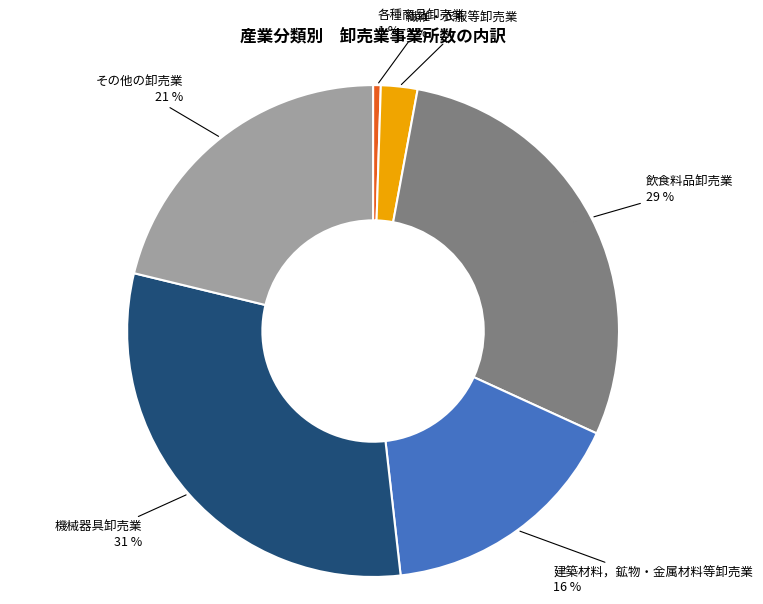

Does any single category account for the majority?

No